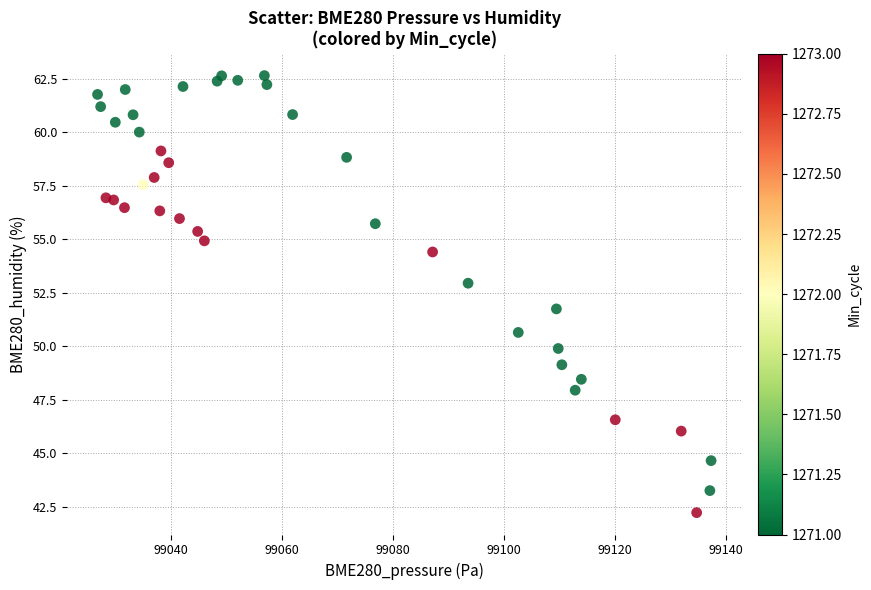

What Y value in the scatter plot is closest to 52?

51.7